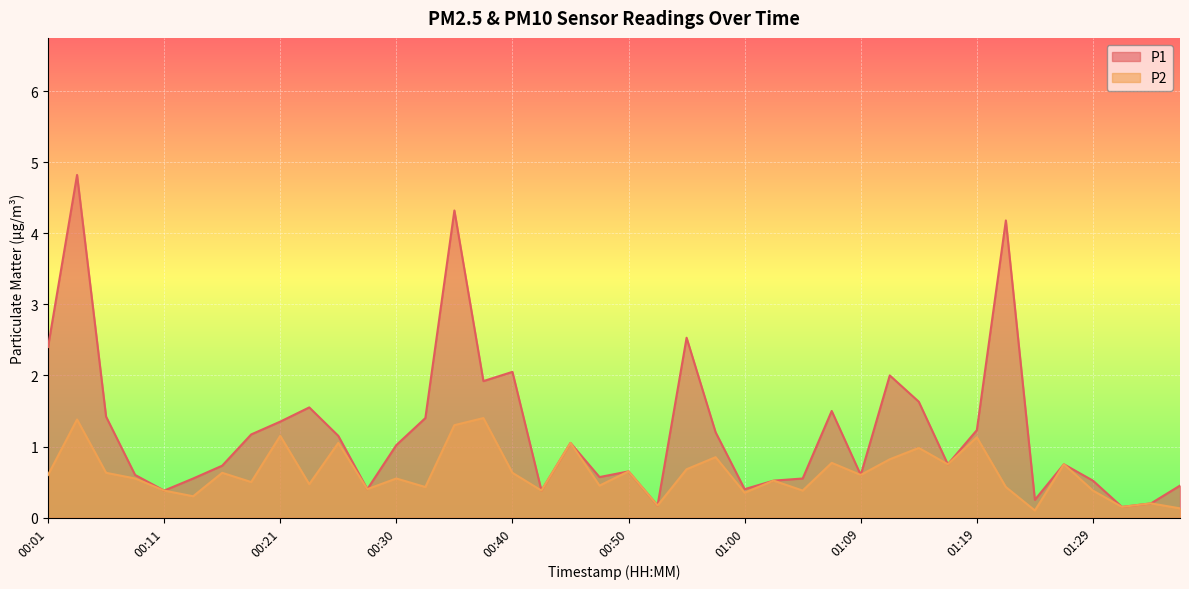

Rank the series by their average value, from lowest to highest.

P2, P1